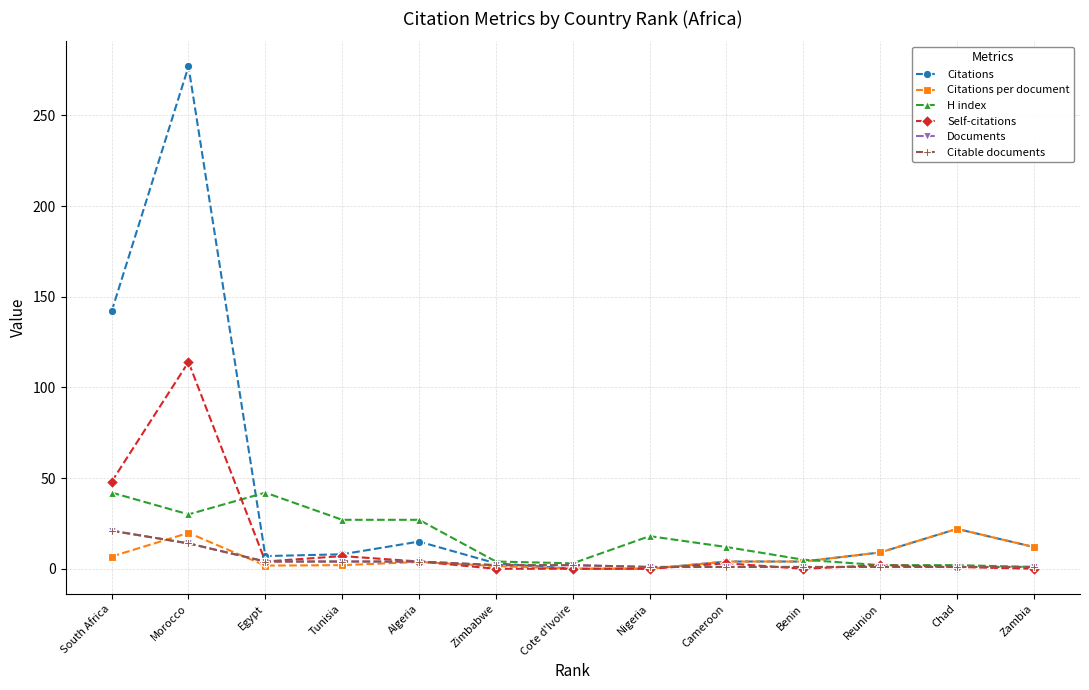

At which category does the chart reach its minimum across all series?

Cote d'Ivoire